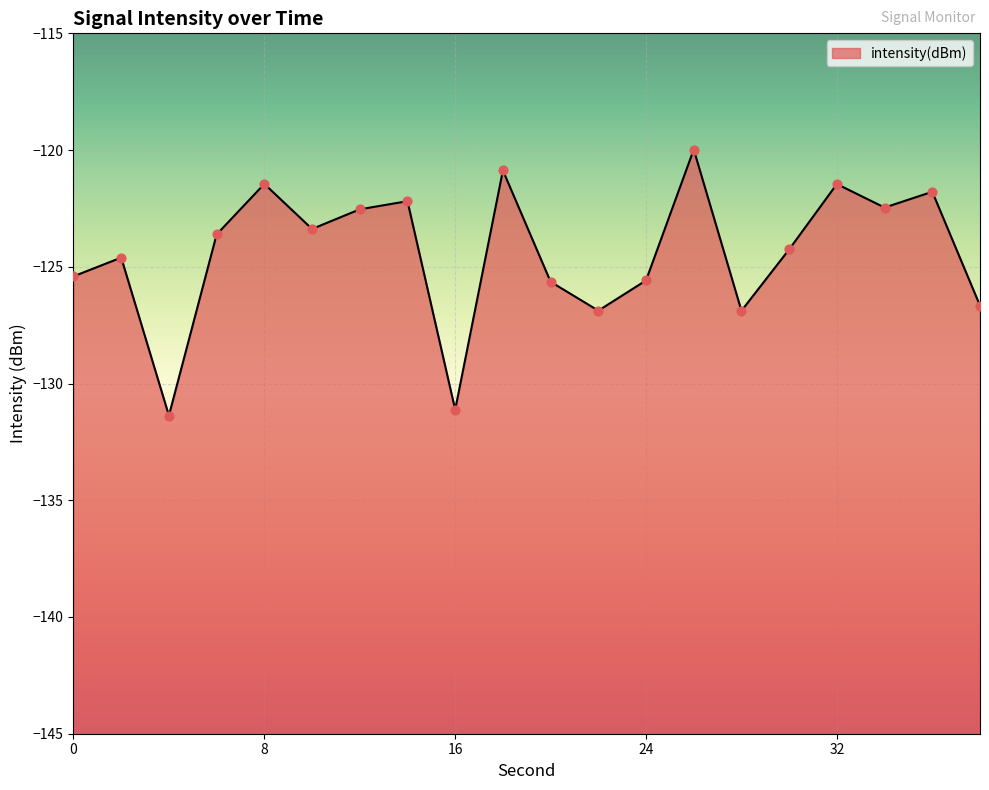

Between 32 and 2, which is larger?

32